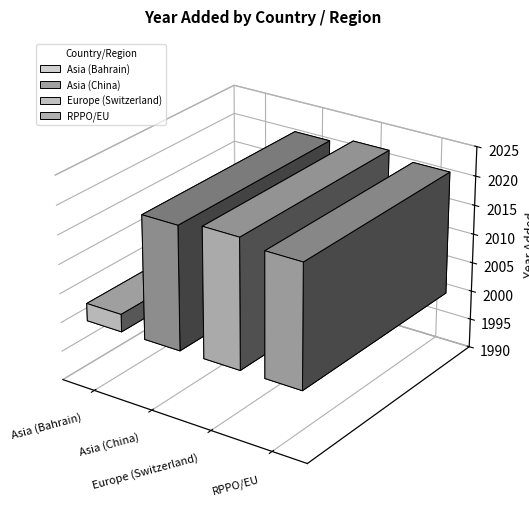

What is the change in value from Asia (Bahrain) to Europe (Switzerland)?

+19